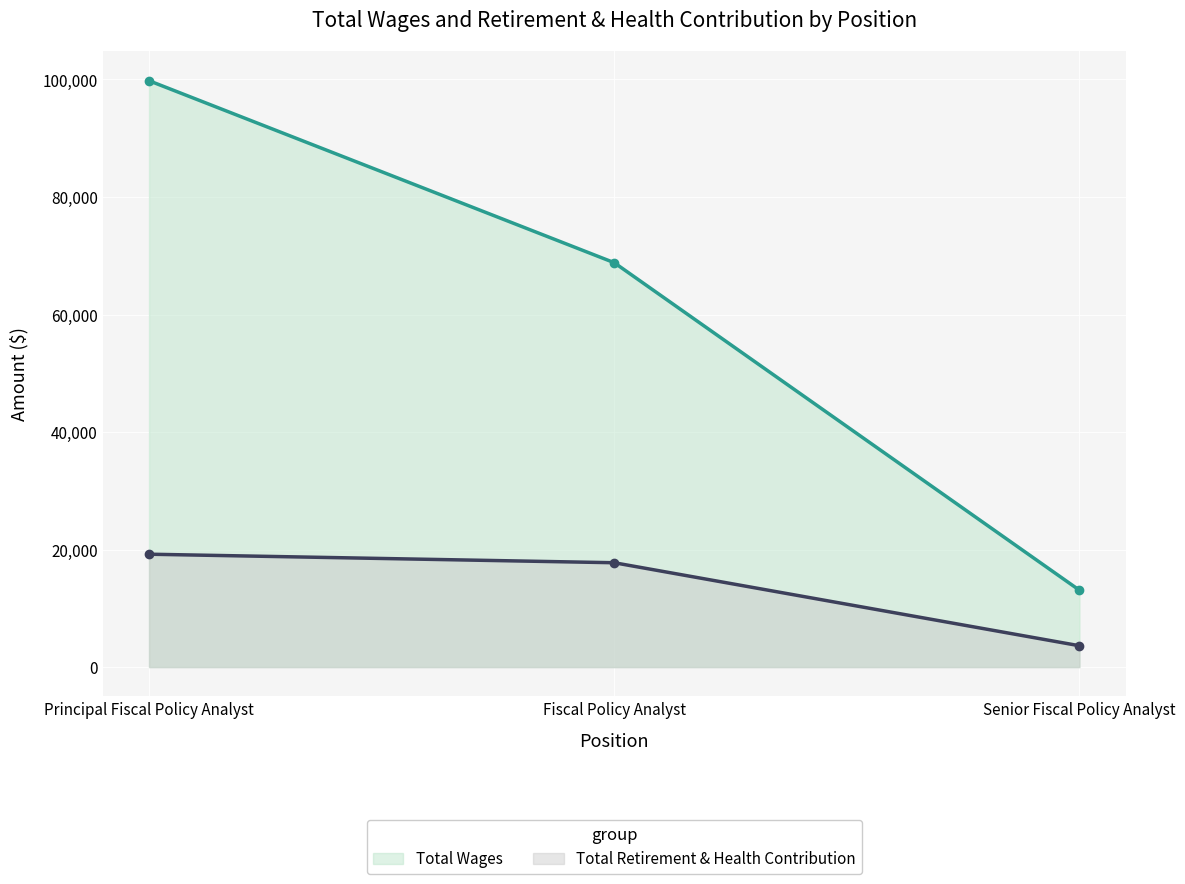

What is the difference between the highest and lowest values at Fiscal Policy Analyst?

51064